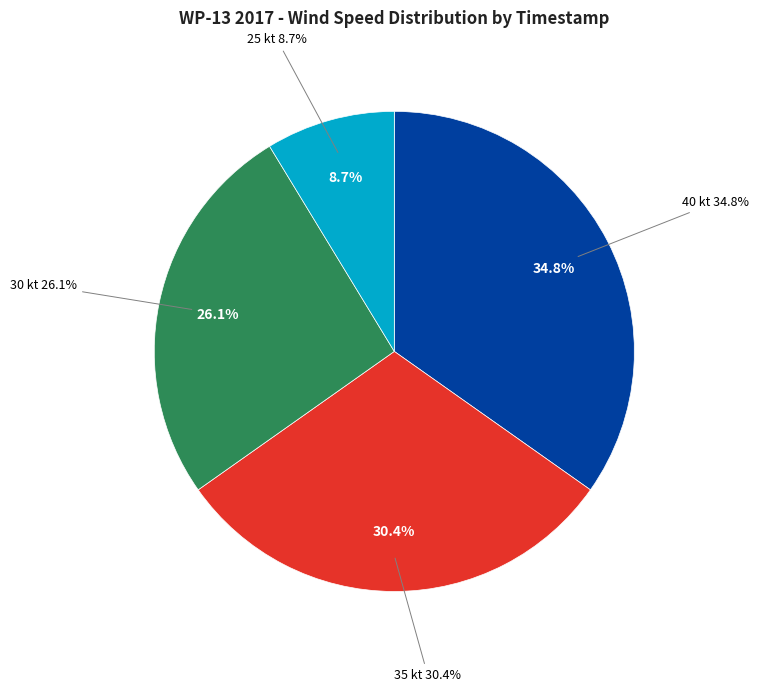

Does 2017080312 represent more than half of the total?

No